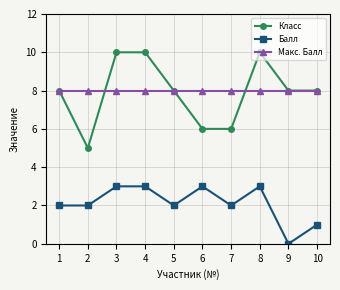

True or false: Балл and Класс intersect in this chart.

False